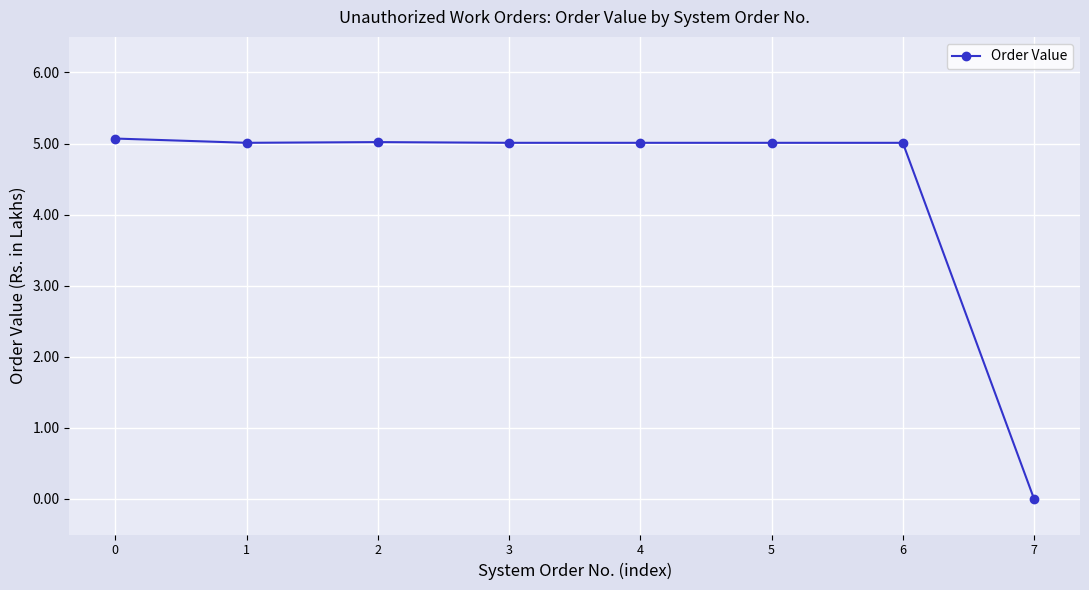

Reading left to right, extract all data points from this chart.

5.1	5.0	5.0	5.0	5.0	5.0	5.0	0.0